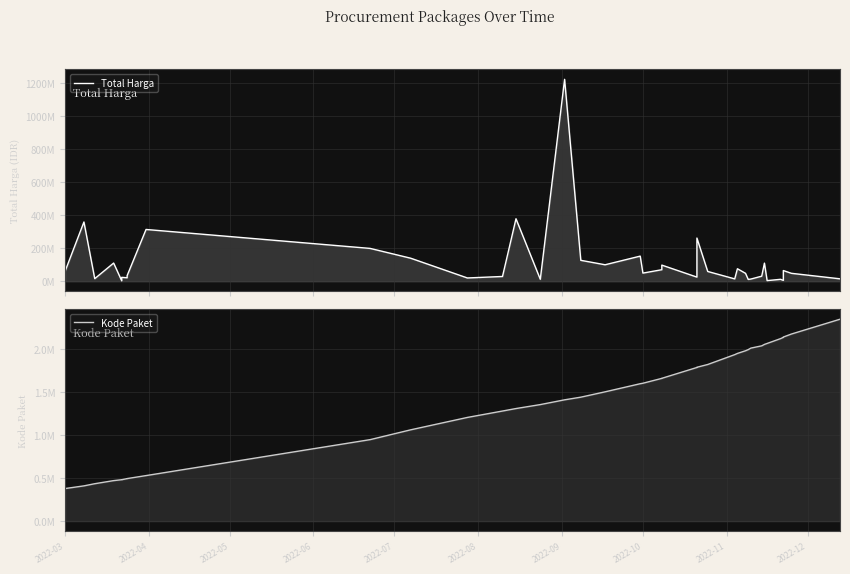

What are all the series names shown in the legend?

Total Harga, Kode Paket